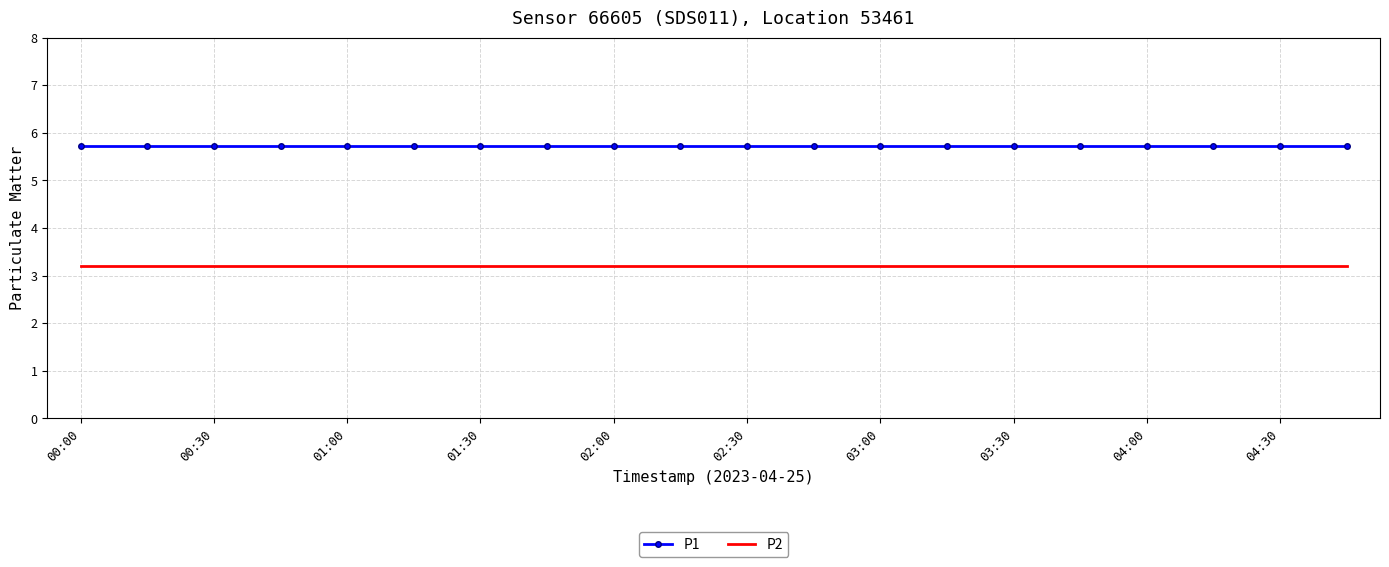

True or false: P2 and P1 cross at least once.

False